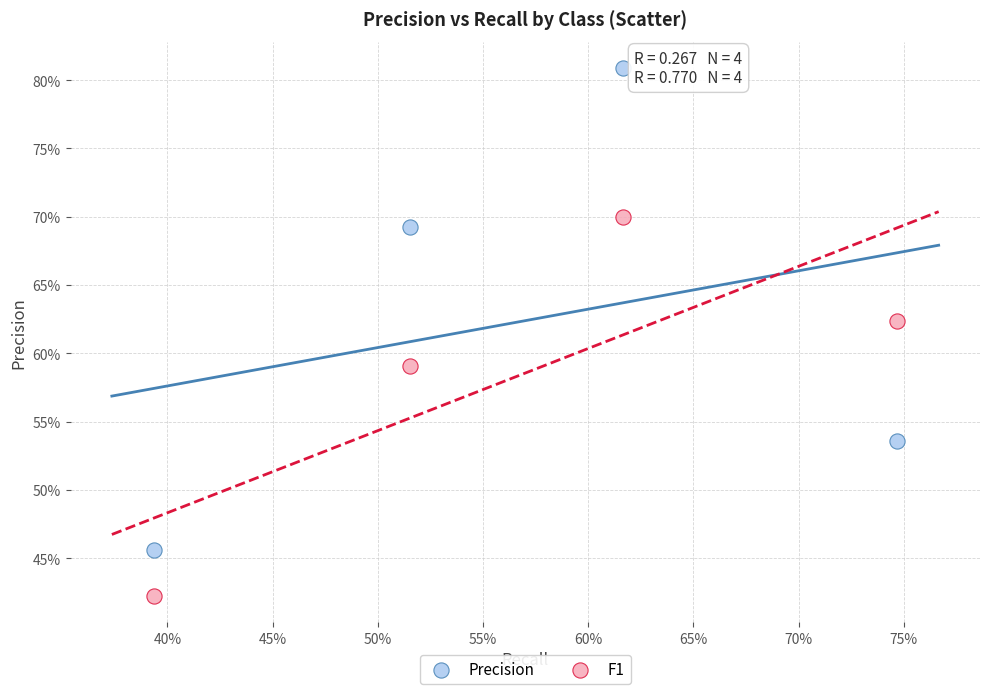

Which series has the largest Y range (max minus min)?

Precision